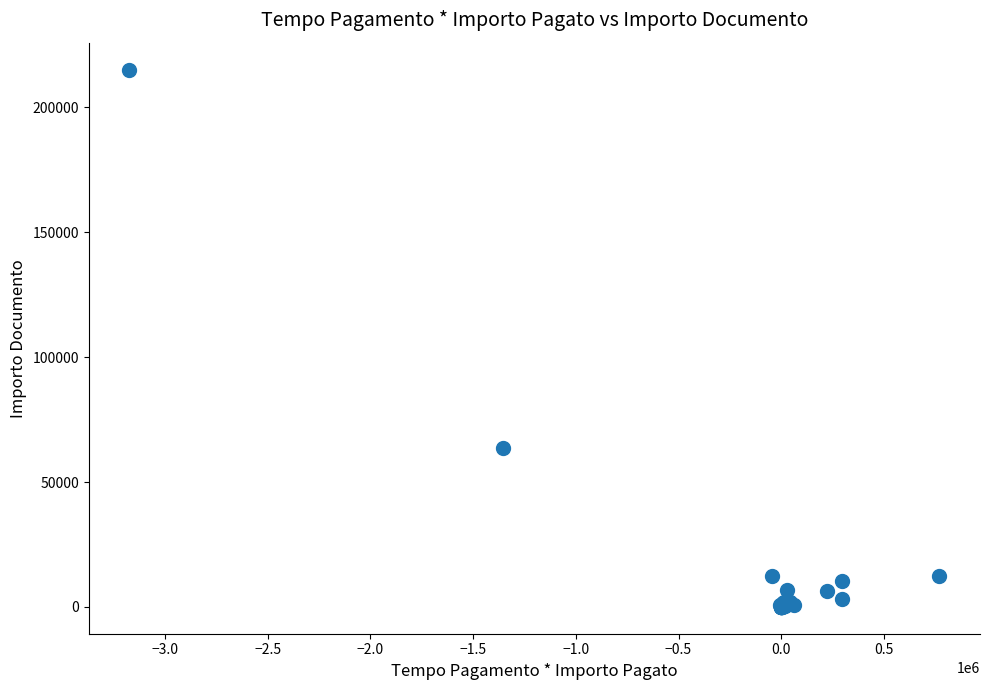

What Y value in the scatter plot is closest to 107553?

63440.0